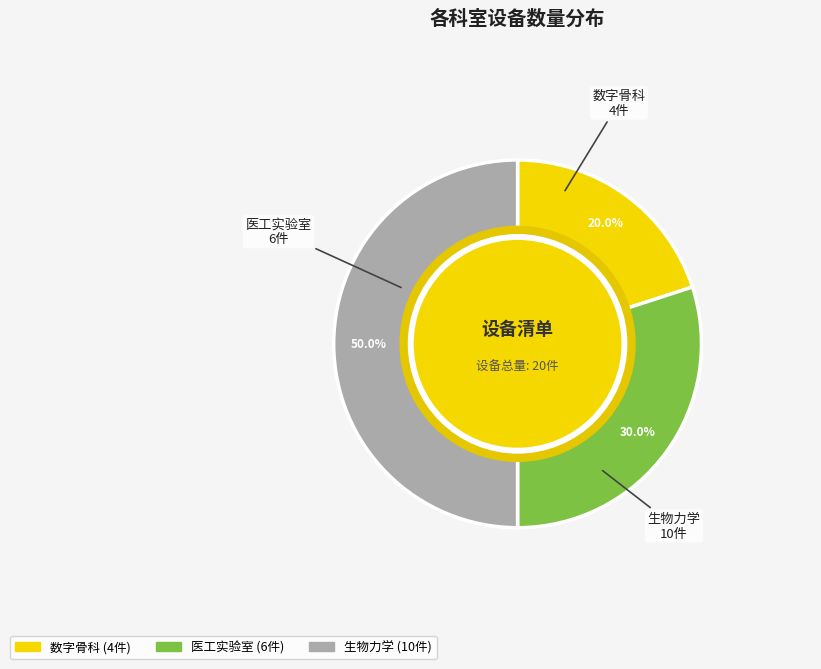

Is it true that 医工实验室 is 30% of the pie?

True